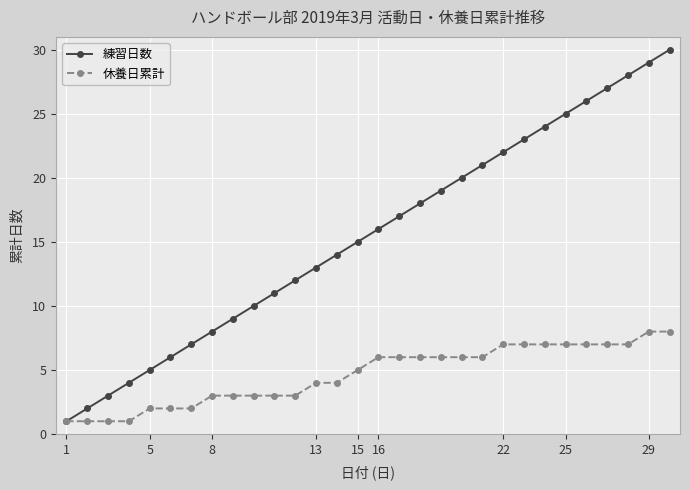

What is the greatest value displayed?

30